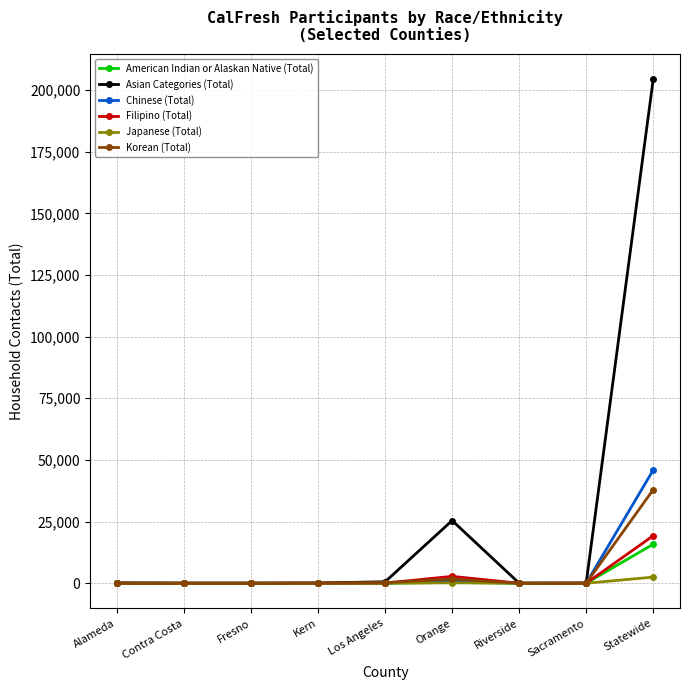

At which label does American Indian or Alaskan Native (Total) reach its peak?

Statewide